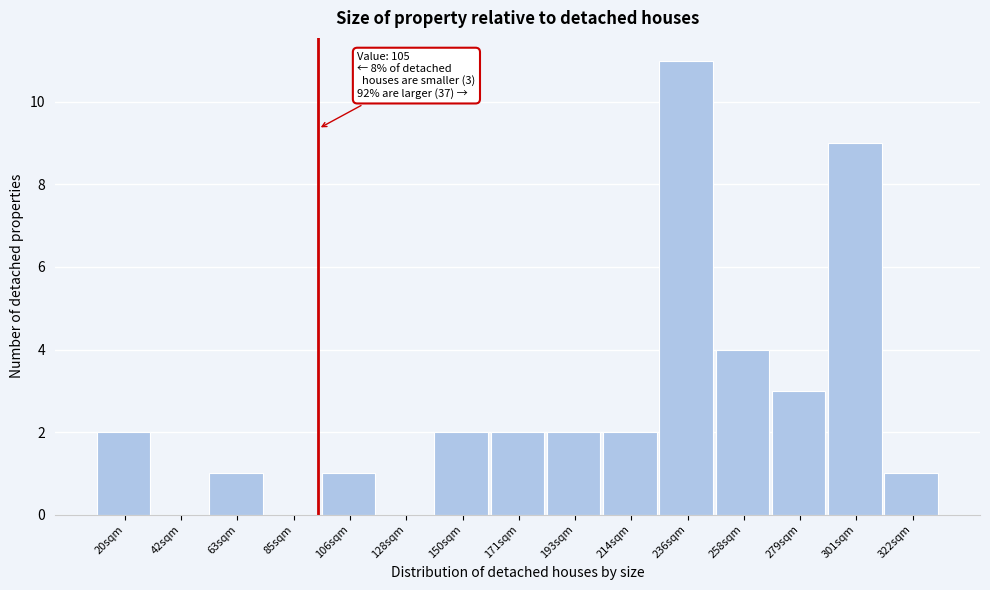

Reading left to right, extract all data points from this chart.

20sqm=2	42sqm=0	63sqm=1	85sqm=0	106sqm=1	128sqm=0	150sqm=2	171sqm=2	193sqm=2	214sqm=2	236sqm=11	258sqm=4	279sqm=3	301sqm=9	322sqm=1